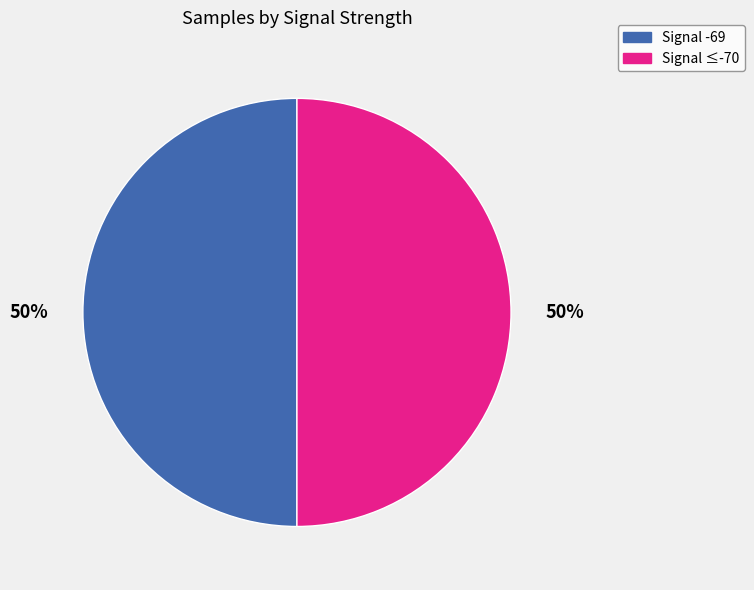

Is it true that Signal -69 is 50% of the pie?

True